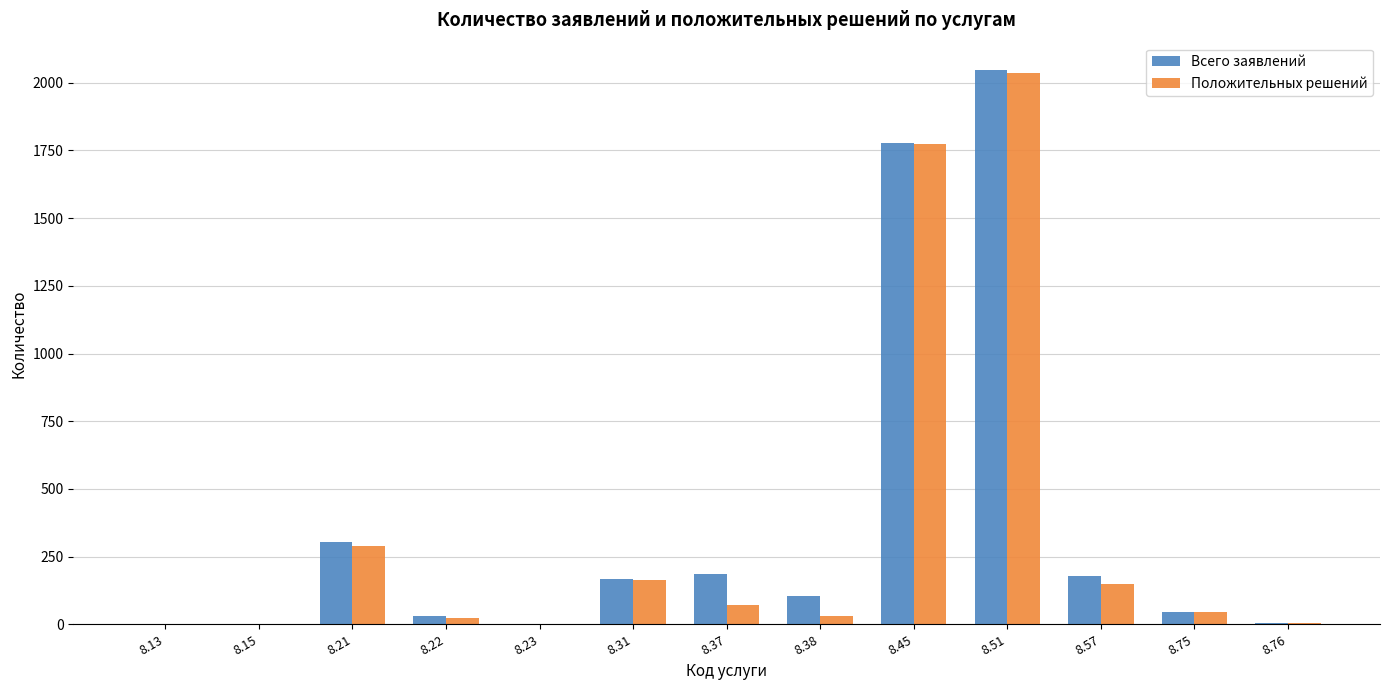

Which category has the highest value across all series?

8.51